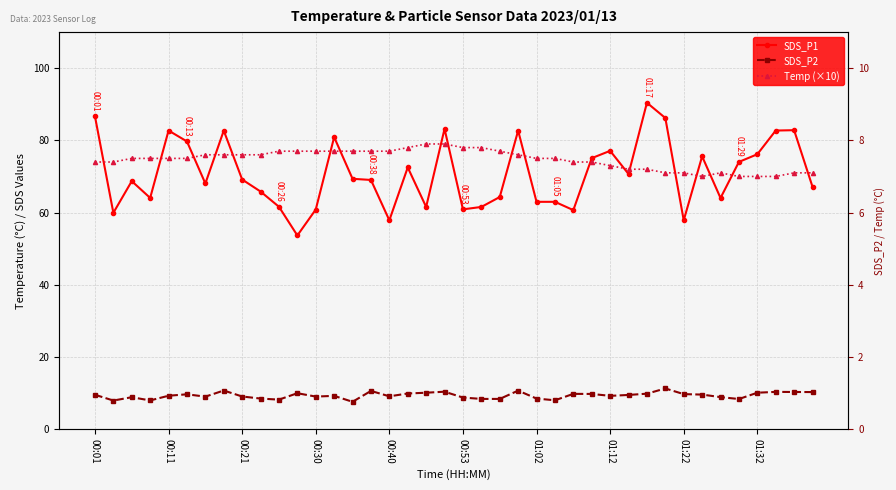

Is the value of SDS_P1 at 15 greater than the value of Temp (×10) at 14?

No